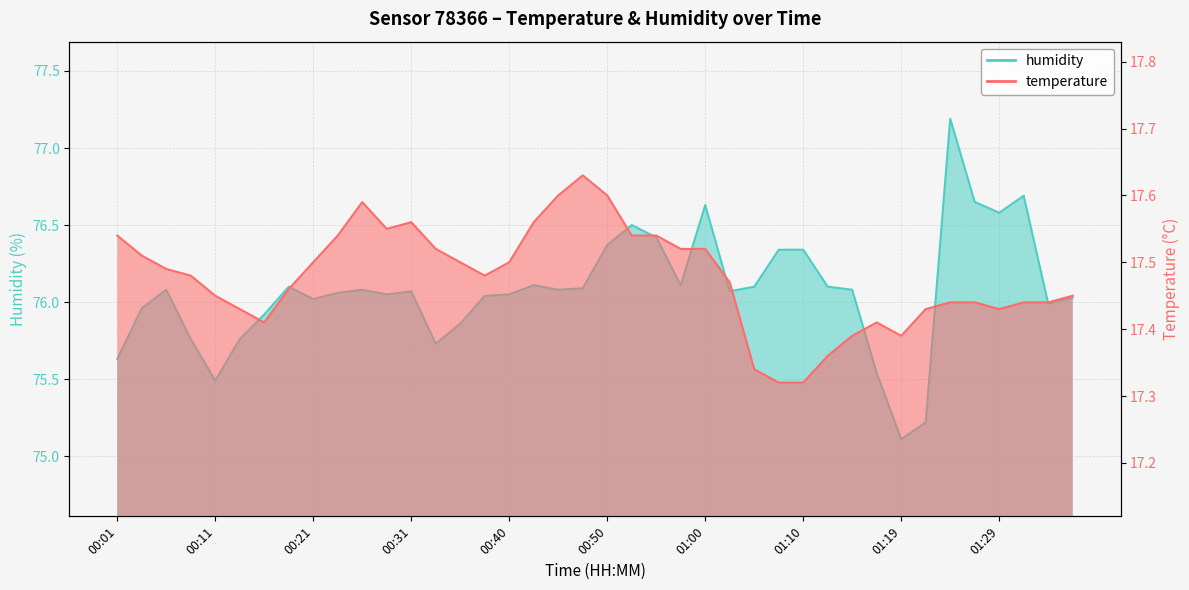

What is the difference between the second highest and second lowest values in the humidity series?

1.5